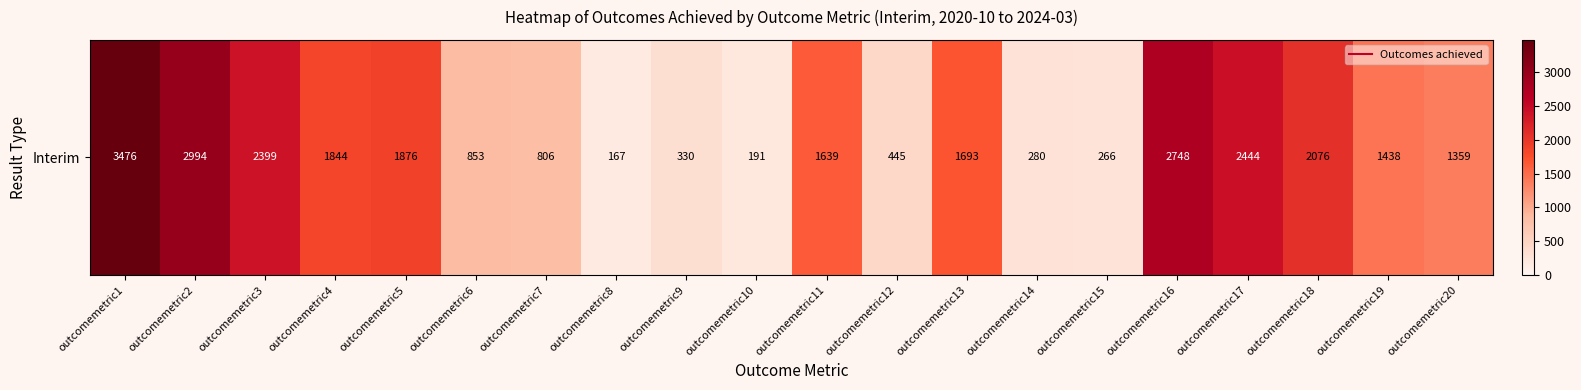

Reading left to right, transcribe all the data shown in this chart.

outcomemetric1=3476	outcomemetric2=2994	outcomemetric3=2399	outcomemetric4=1844	outcomemetric5=1876	outcomemetric6=853	outcomemetric7=806	outcomemetric8=167	outcomemetric9=330	outcomemetric10=191	outcomemetric11=1639	outcomemetric12=445	outcomemetric13=1693	outcomemetric14=280	outcomemetric15=266	outcomemetric16=2748	outcomemetric17=2444	outcomemetric18=2076	outcomemetric19=1438	outcomemetric20=1359